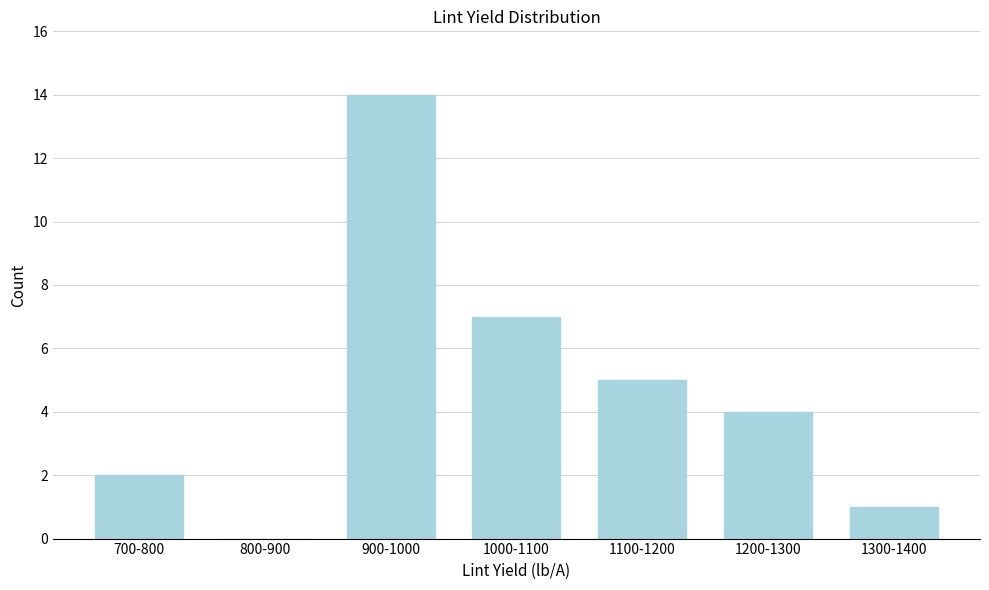

Reading left to right, transcribe all the data shown in this chart.

700-800=2	800-900=0	900-1000=14	1000-1100=7	1100-1200=5	1200-1300=4	1300-1400=1